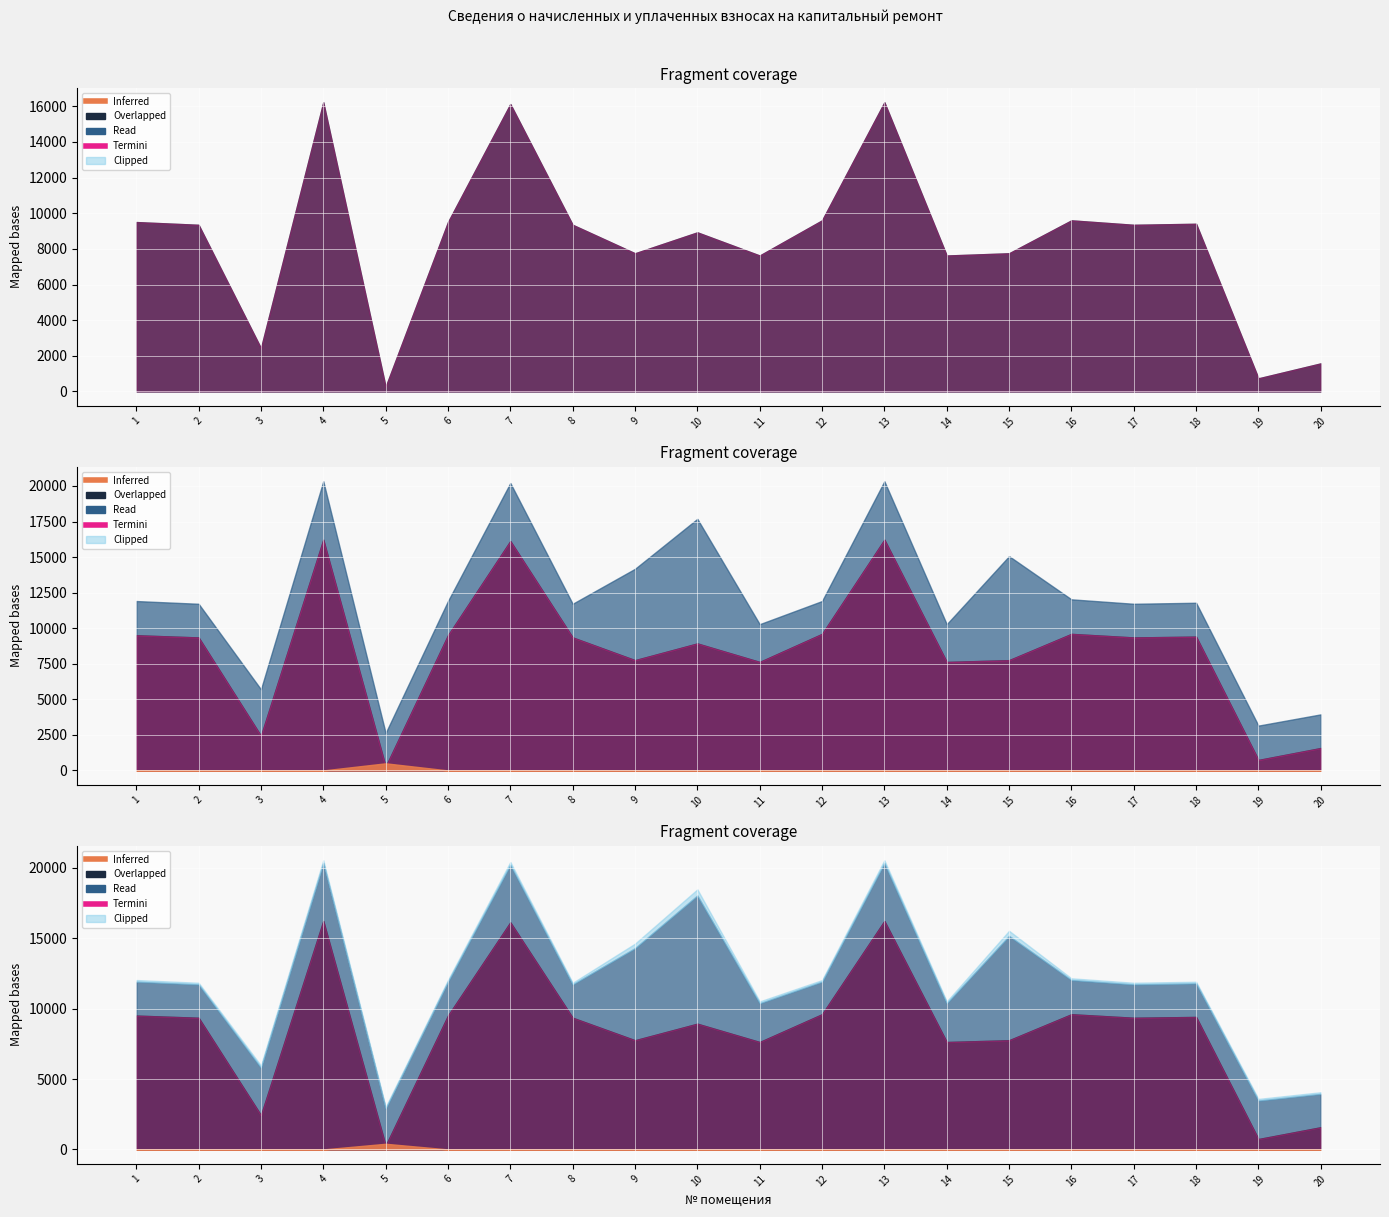

At which category does the chart reach its minimum across all series?

1